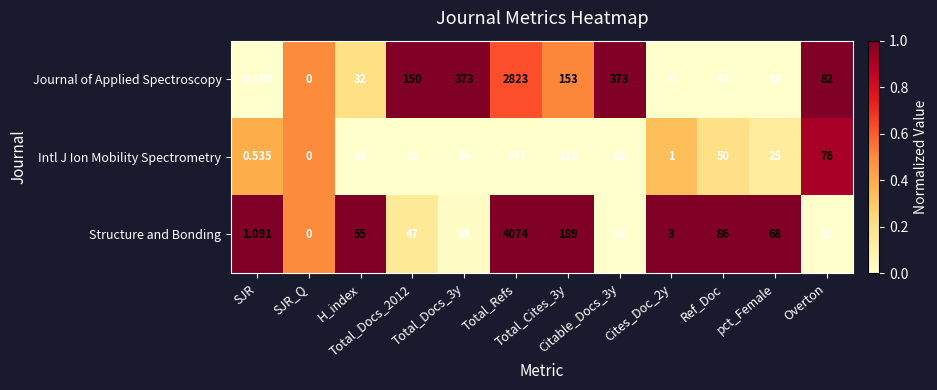

Which series has the largest total across all categories?

Structure and Bonding